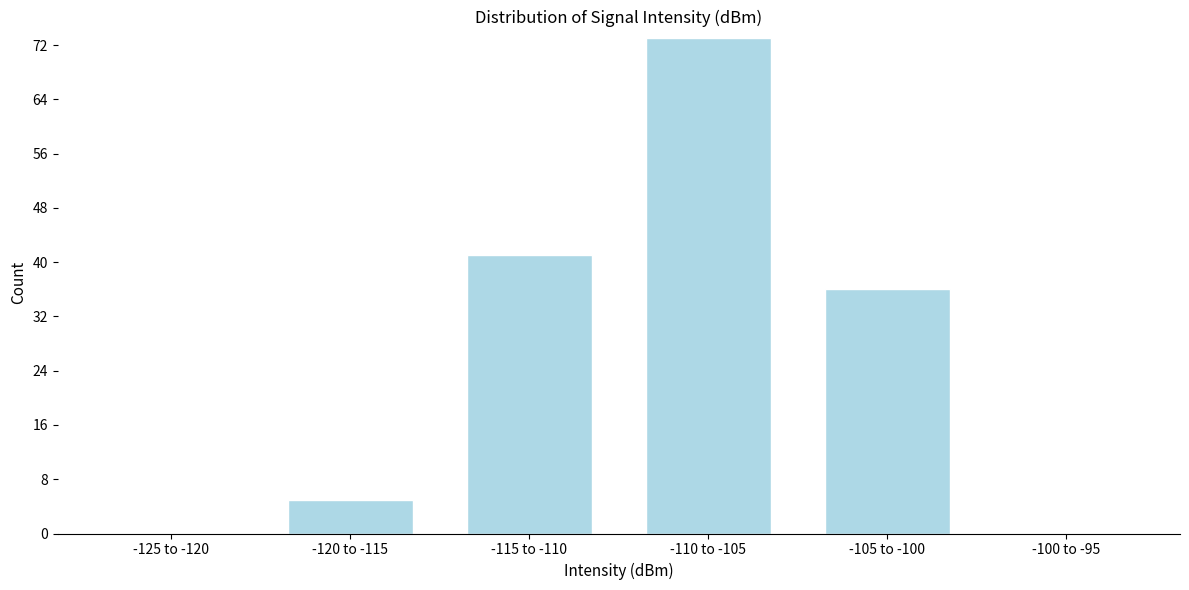

Reading right to left, transcribe all the data shown in this chart.

-100 to -95=0	-105 to -100=36	-110 to -105=73	-115 to -110=41	-120 to -115=5	-125 to -120=0